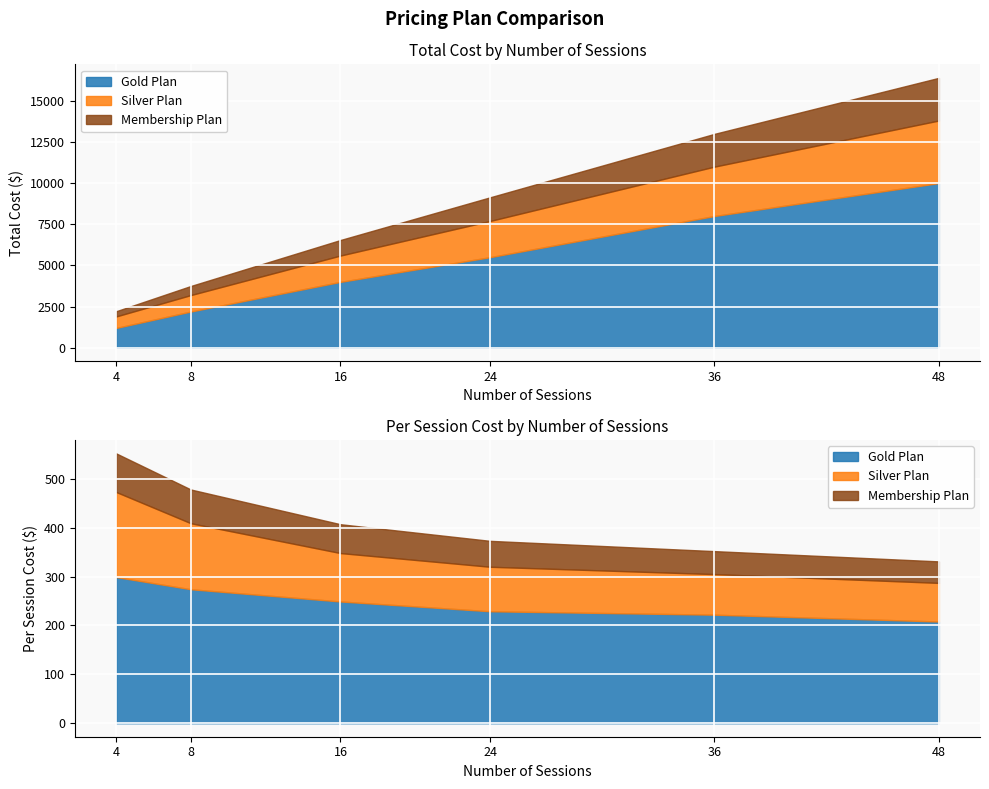

How many data points in Gold Plan are less than 5499?

3